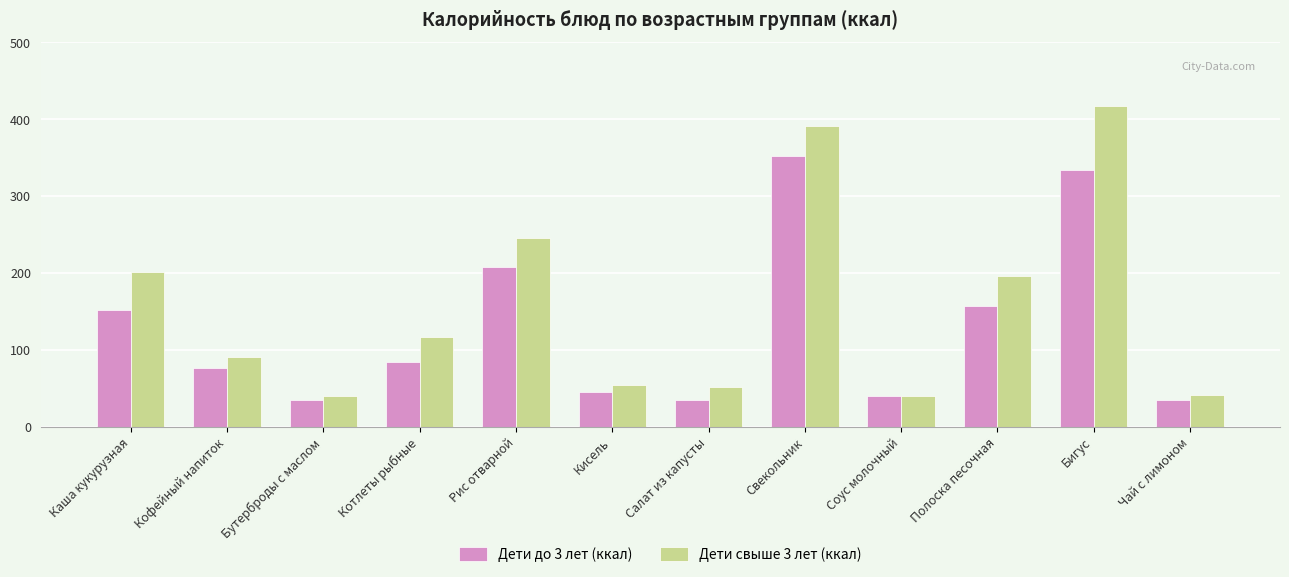

At how many categories does at least one series exceed 331?

2